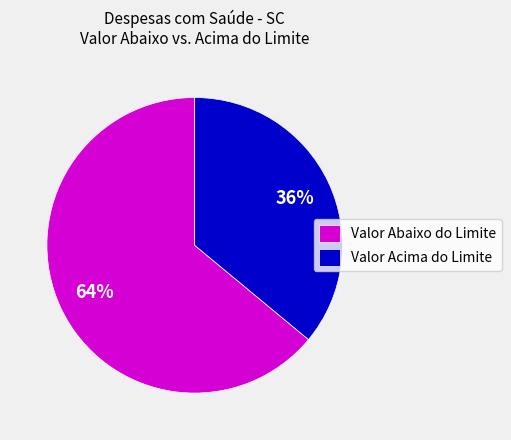

Which has a higher value, Valor Acima do Limite or Valor Abaixo do Limite?

Valor Abaixo do Limite